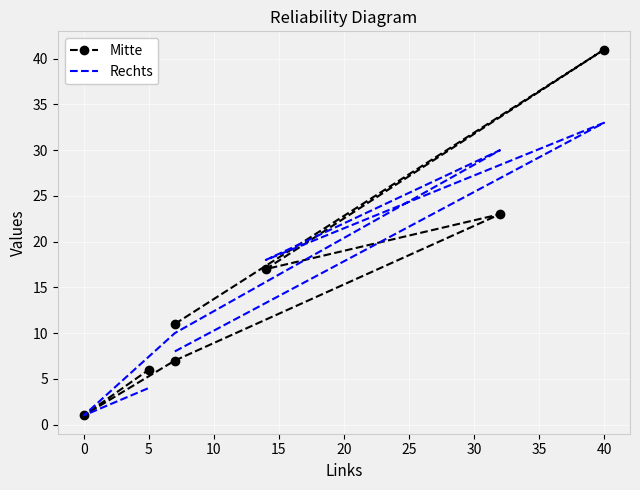

What are all the series names shown in the legend?

Mitte, Rechts